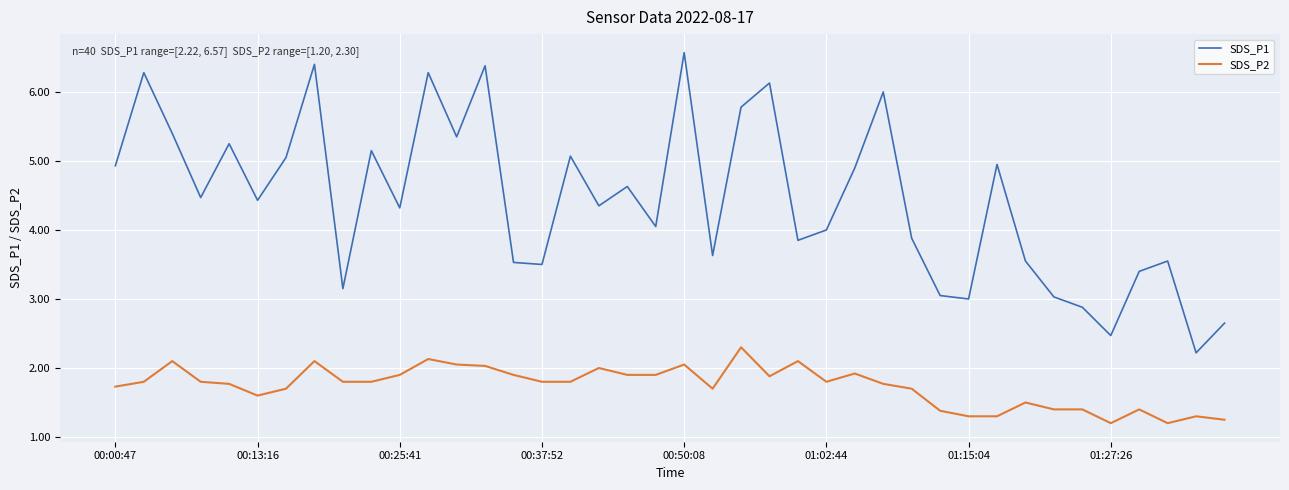

True or false: SDS_P1 and SDS_P2 intersect in this chart.

False